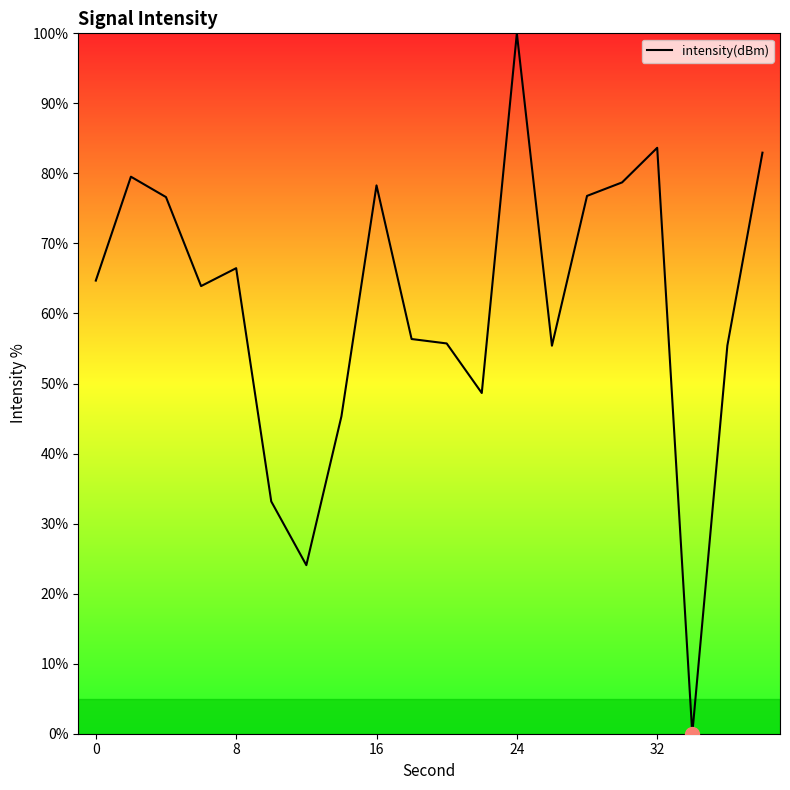

What is the greatest value displayed?

100.0